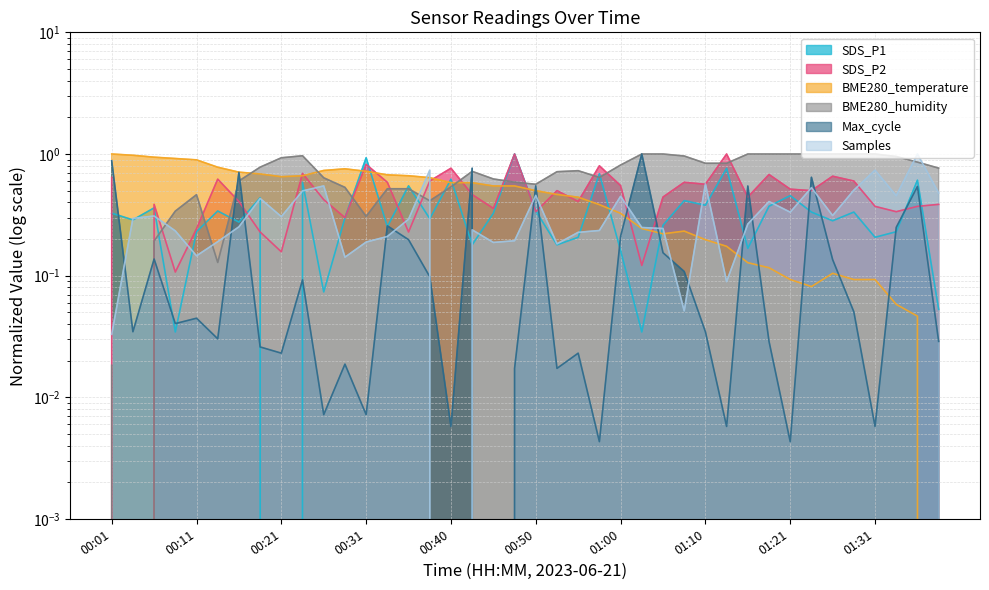

What position from the left is 00:23?

10